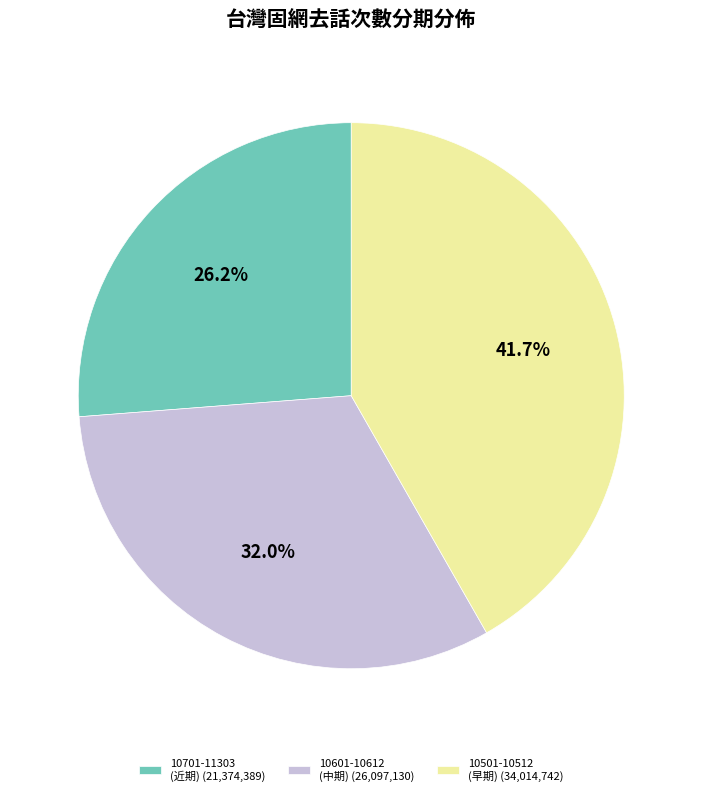

Is 10701-11303 (近期) (21,374,389) the majority of the pie?

No